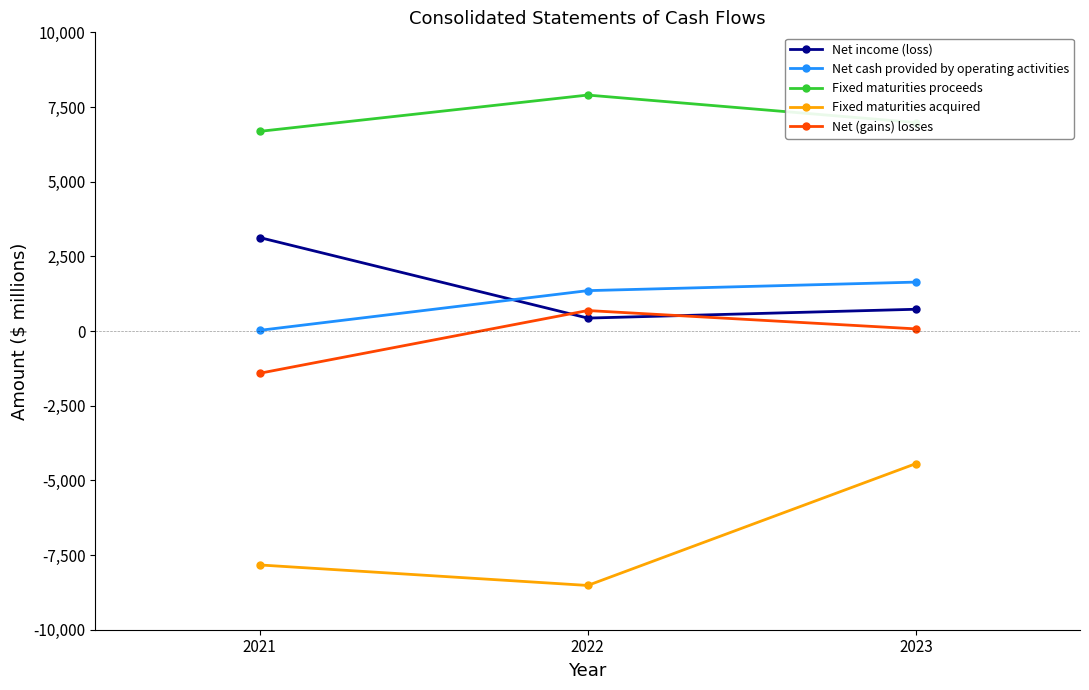

List the series in order of their peak value, lowest first.

Fixed maturities acquired, Net (gains) losses, Net cash provided by operating activities, Net income (loss), Fixed maturities proceeds